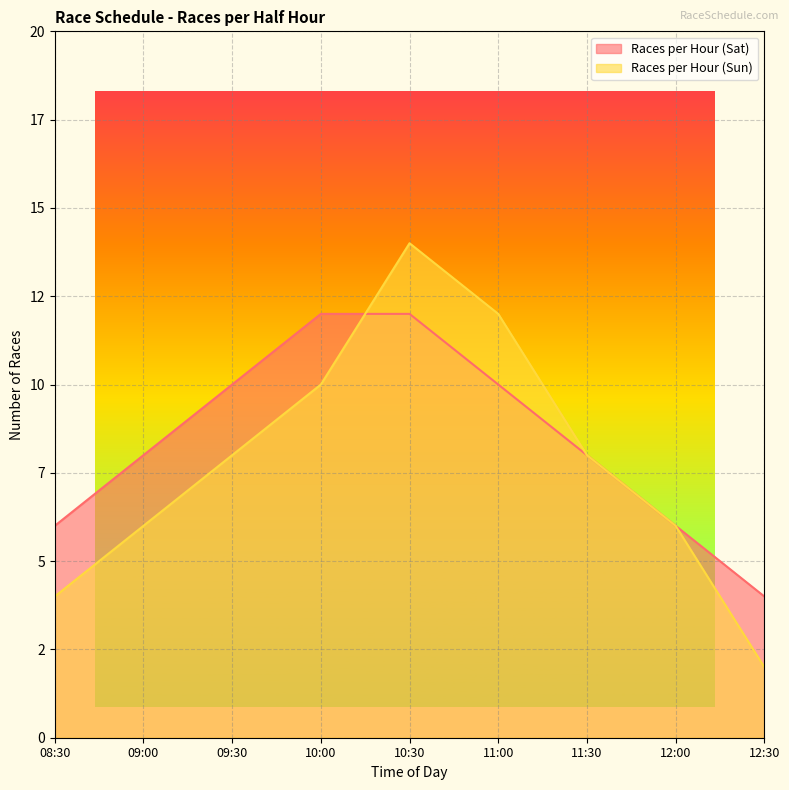

What is the minimum value shown in the chart?

2